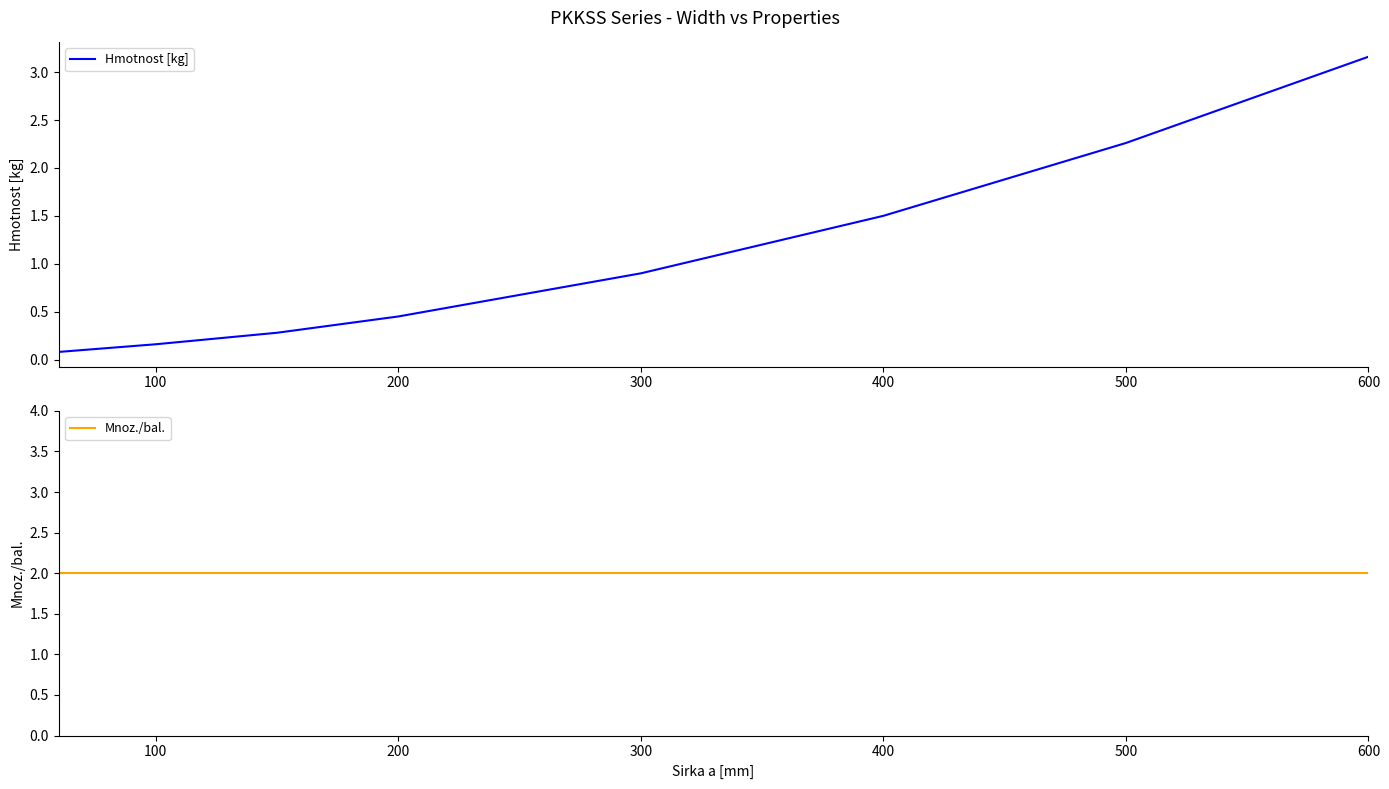

Is this an area chart (filled region under the line)?

No